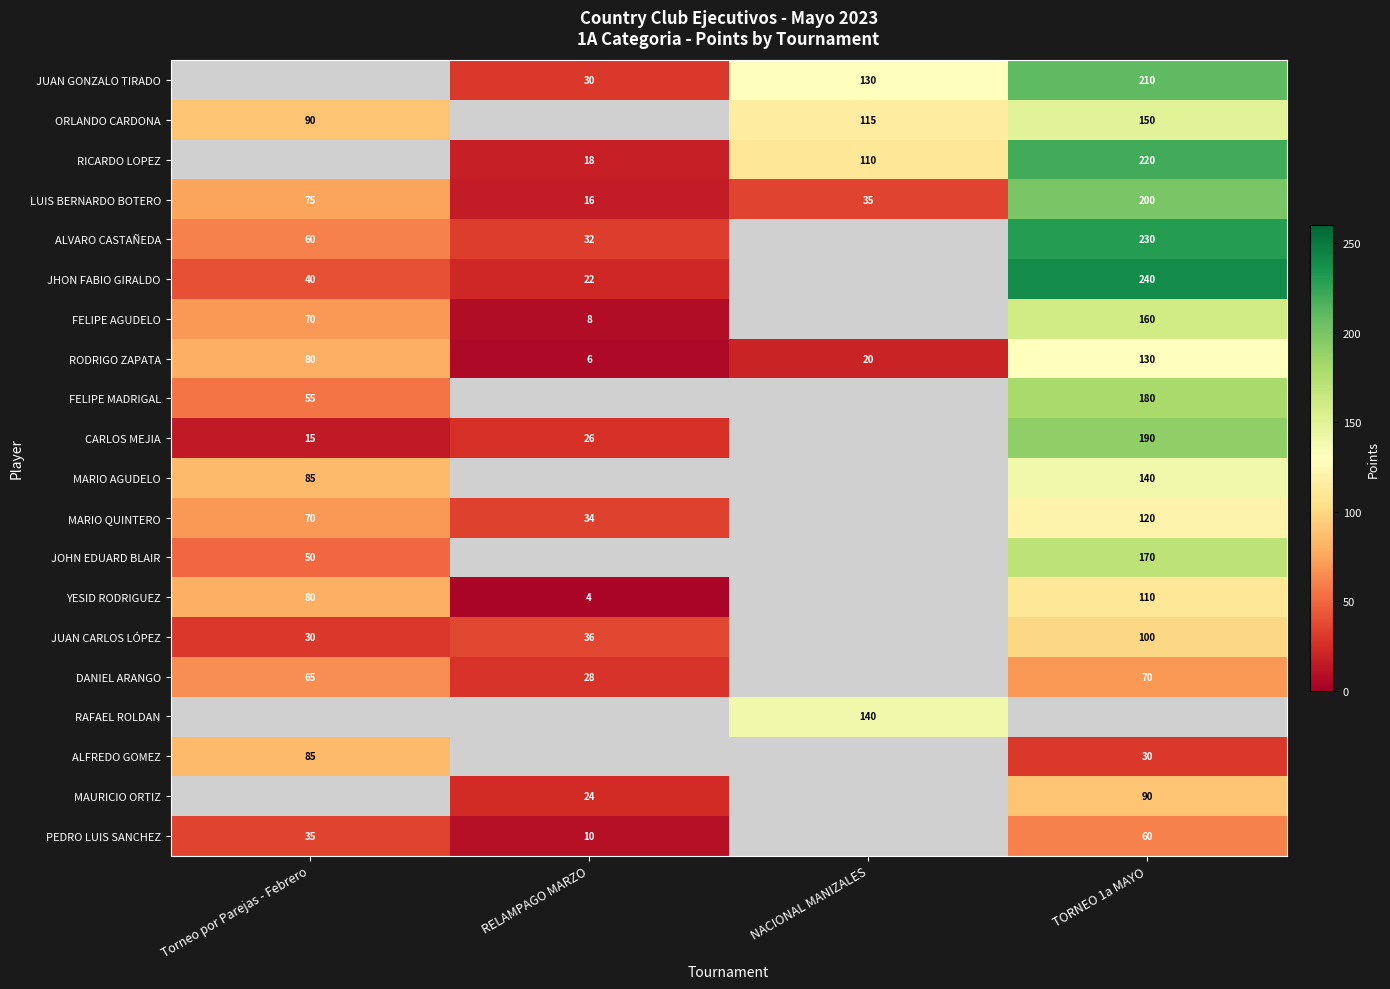

The value of ALFREDO GOMEZ at Torneo por Parejas - Febrero is 32.2. True or false?

False